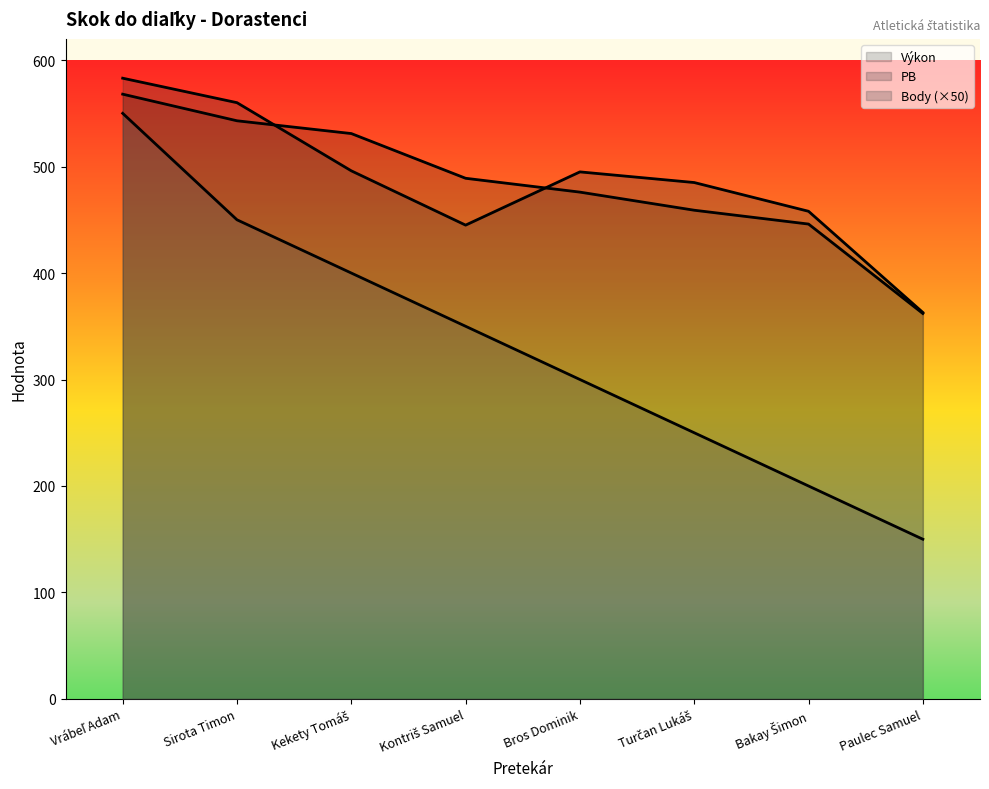

True or false: Body and Výkon intersect in this chart.

False